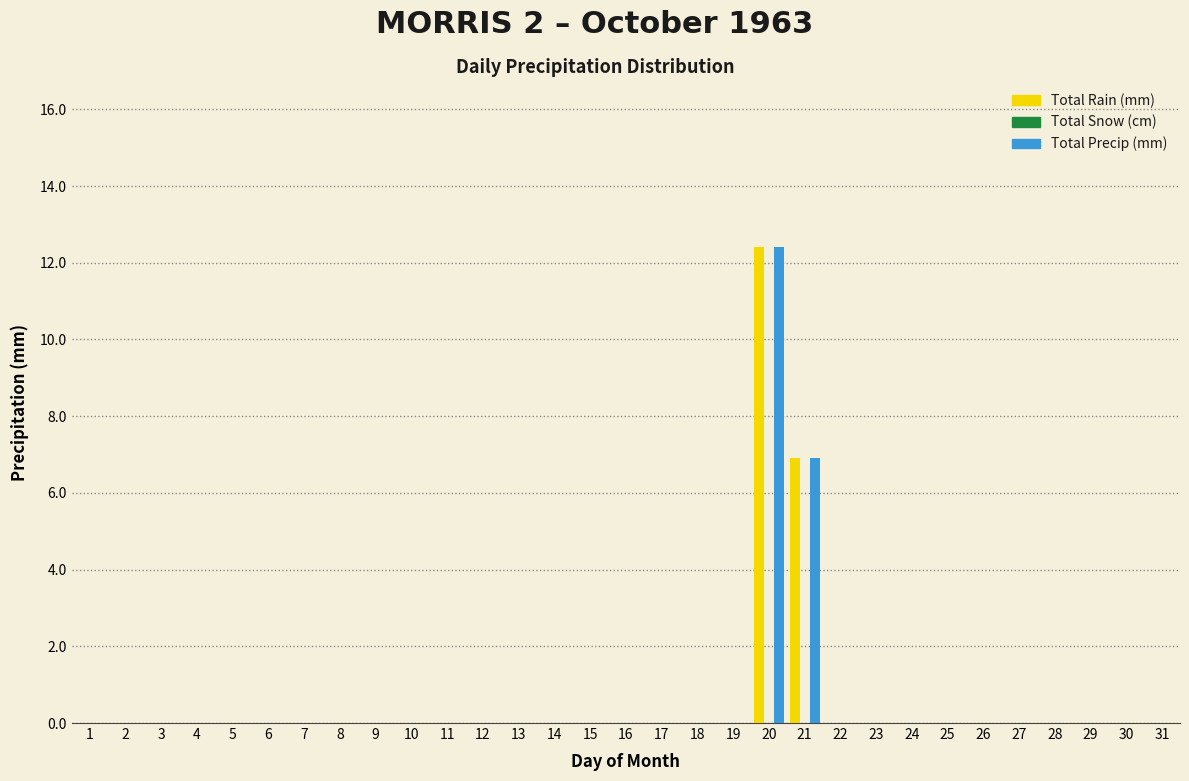

Which label corresponds to the largest value in the chart?

20